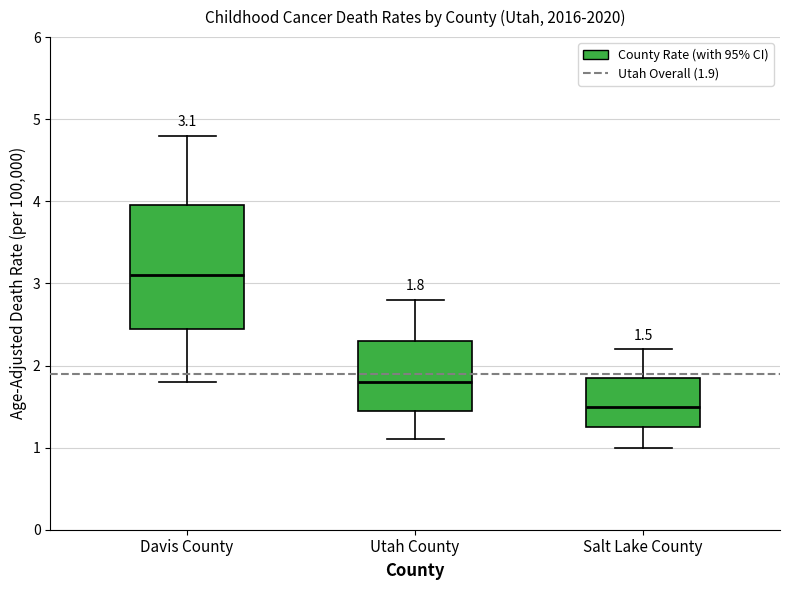

Comparing the boxes themselves (not the whiskers), which one is the tallest?

Davis County